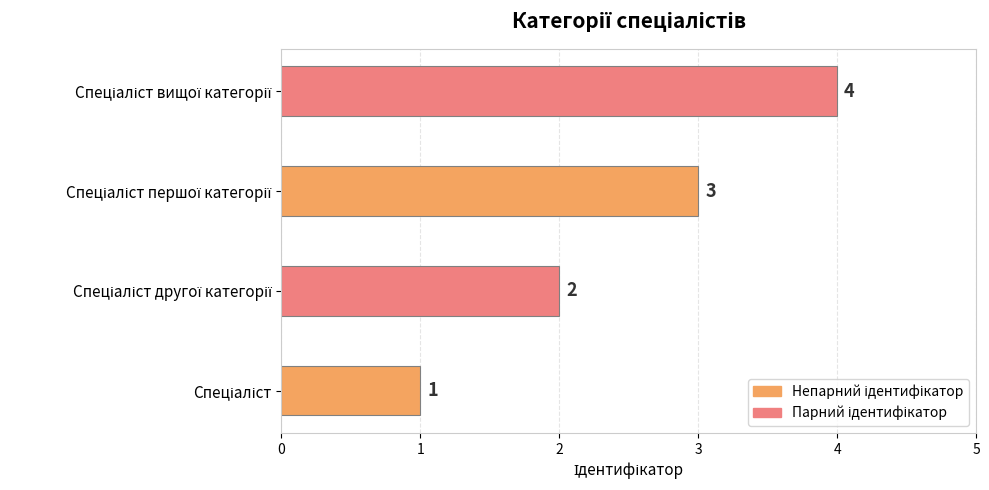

What is the maximum value shown in the chart?

4